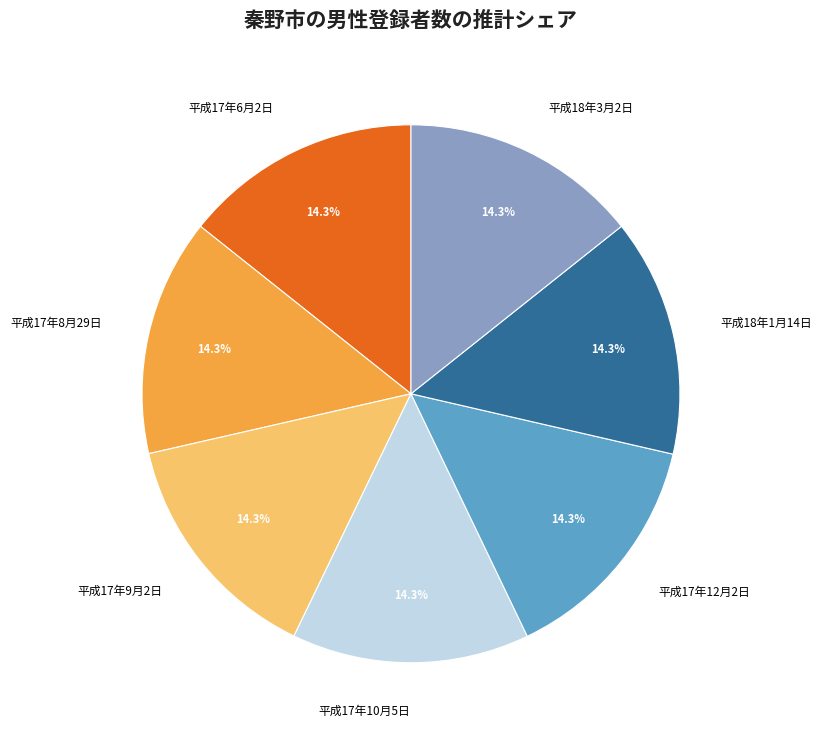

The 平成18年3月2日 slice represents 14% of the pie. True or false?

True